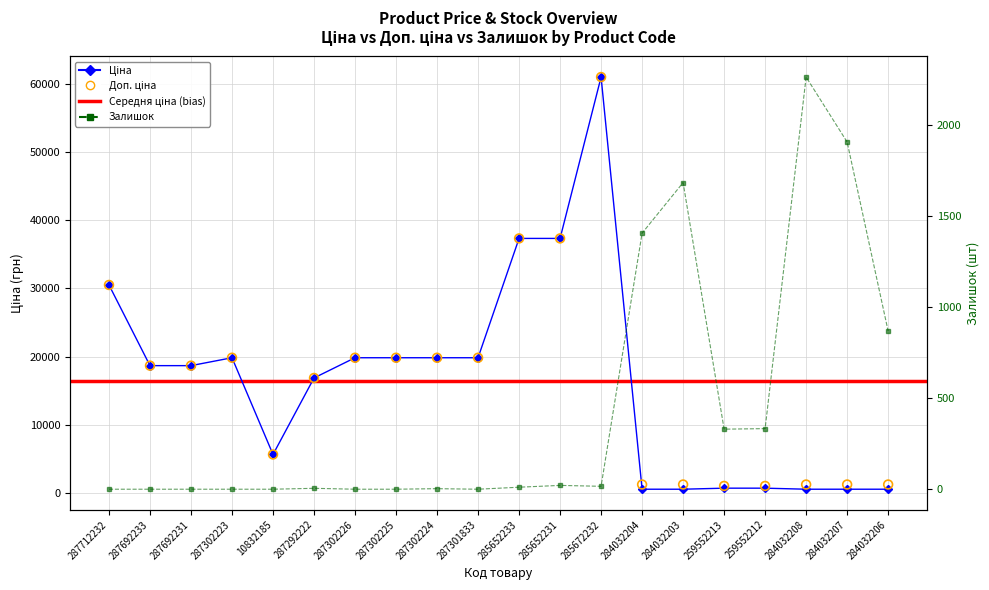

Which series reaches the minimum Y coordinate?

Залишок